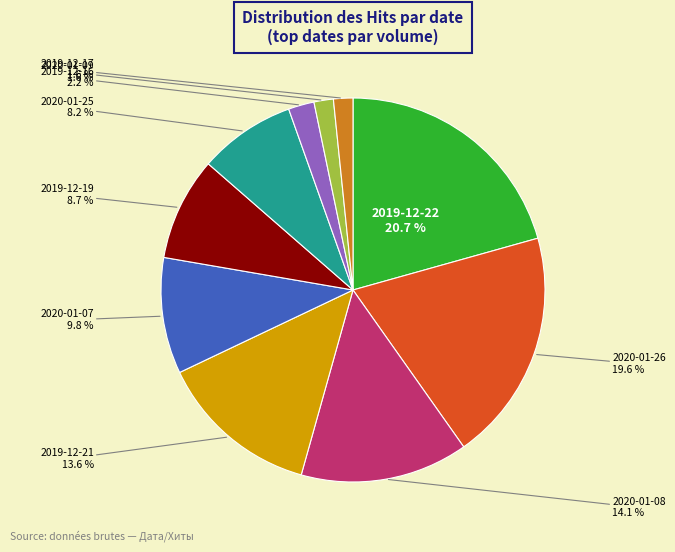

Is there a majority slice in this chart?

No